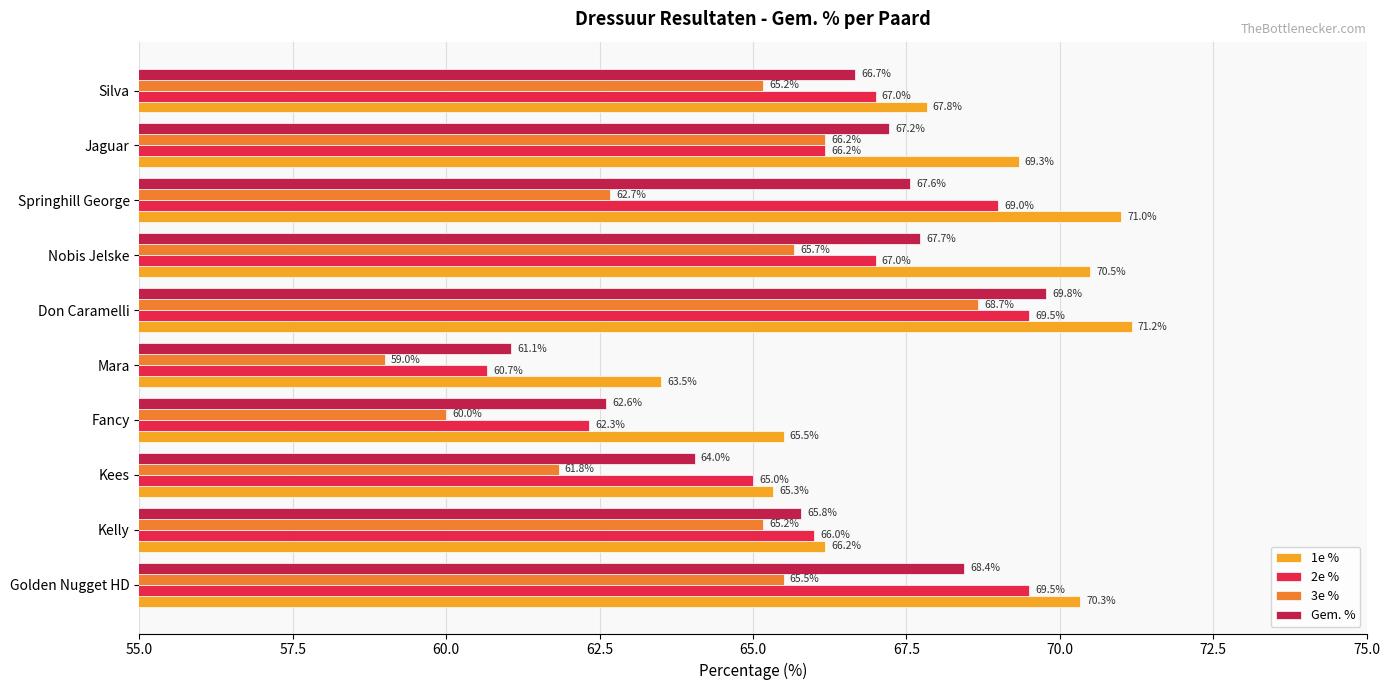

Which category has the lowest value across all series?

Mara